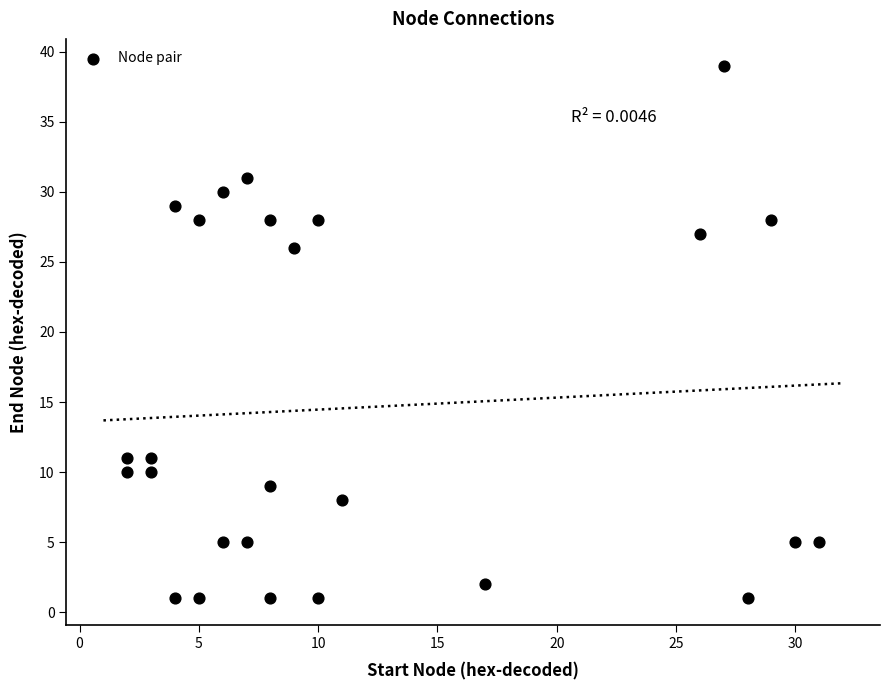

What Y value in the scatter plot is closest to 20?

26